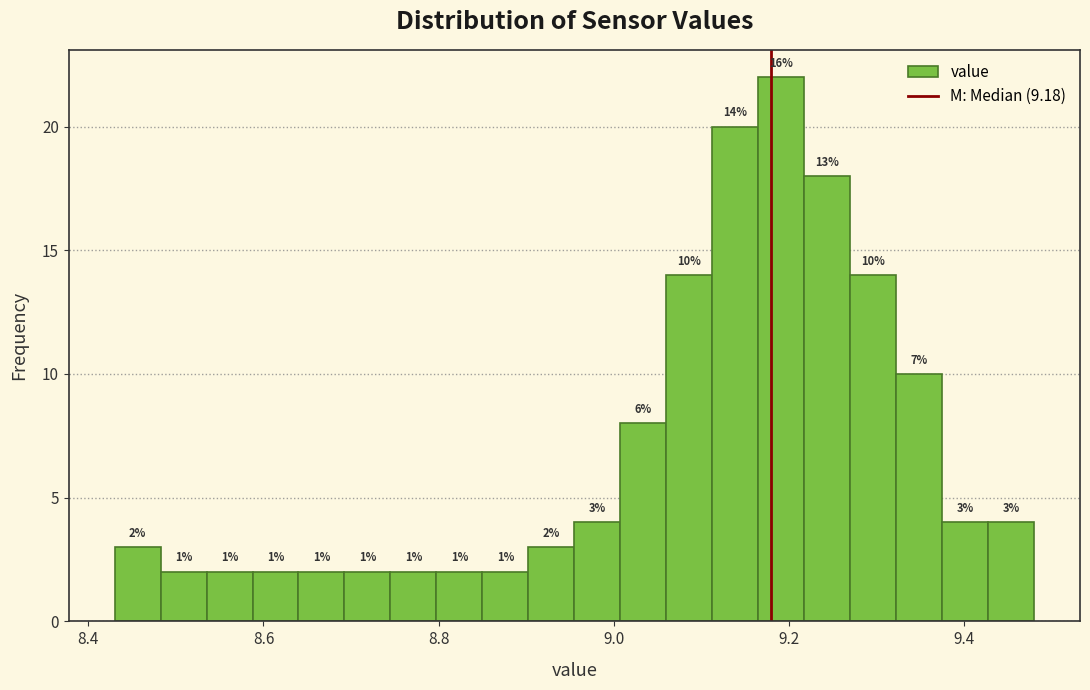

Read against the x-axis, roughly where is the centre of the tallest bar?

9.20